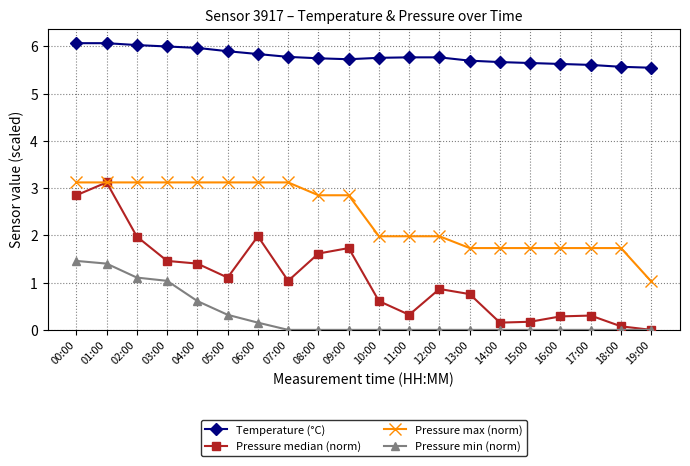

Read the Temperature (°C) value at 16:00.

5.6